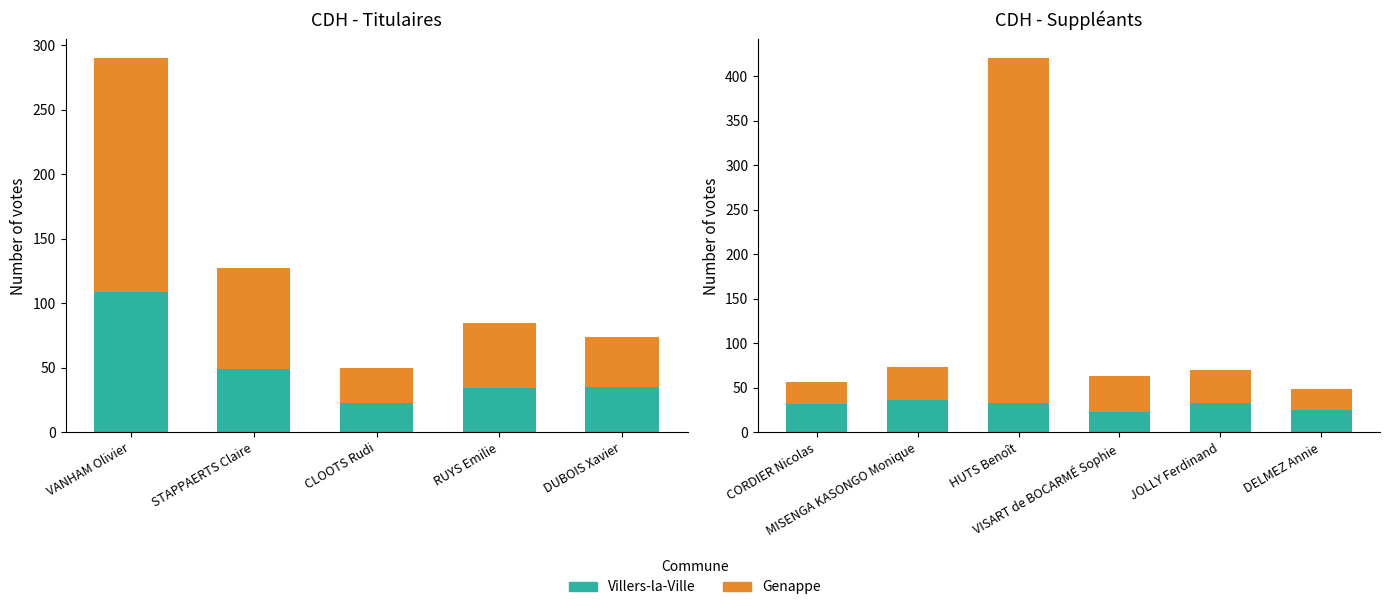

Rank the series by their average value, from highest to lowest.

Genappe, Villers-la-Ville